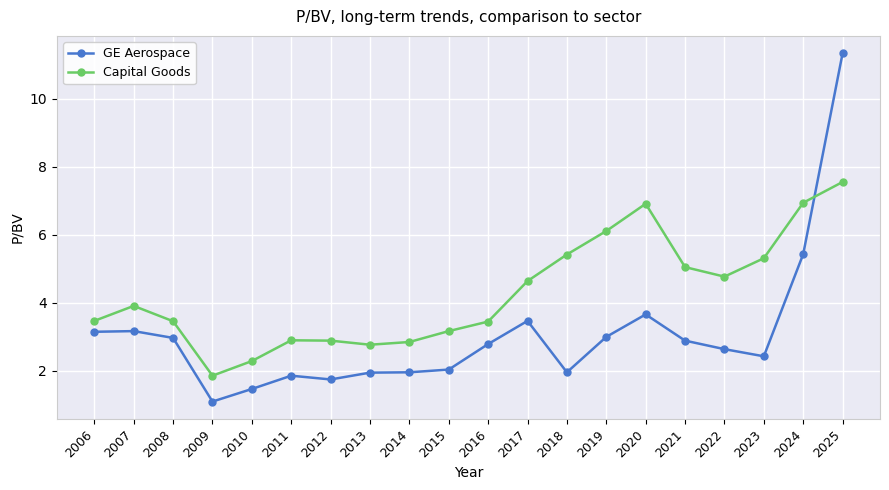

After their last crossing, which series has the higher values: GE Aerospace or Capital Goods?

GE Aerospace